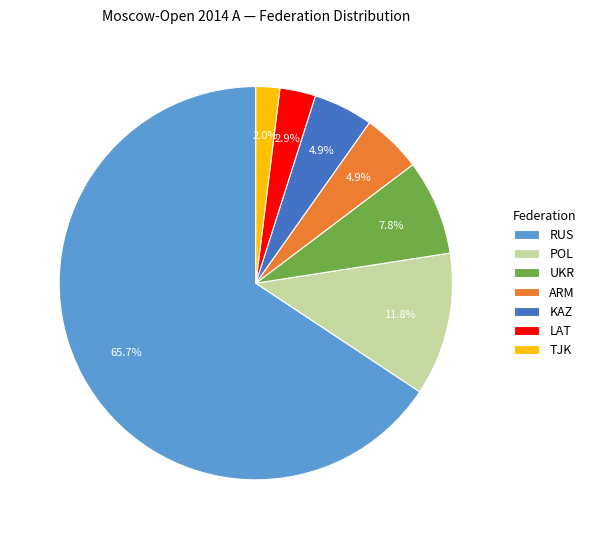

True or false: LAT accounts for 17% of the total.

False